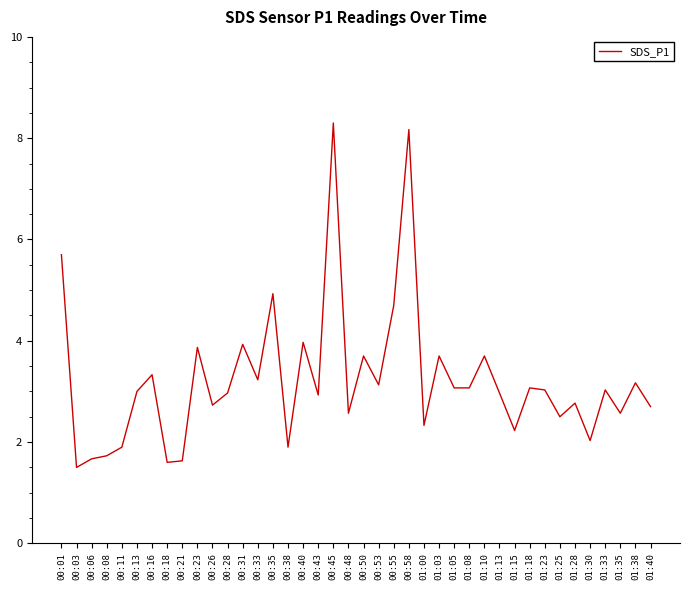

At which category does the chart reach its peak across all series?

00:45